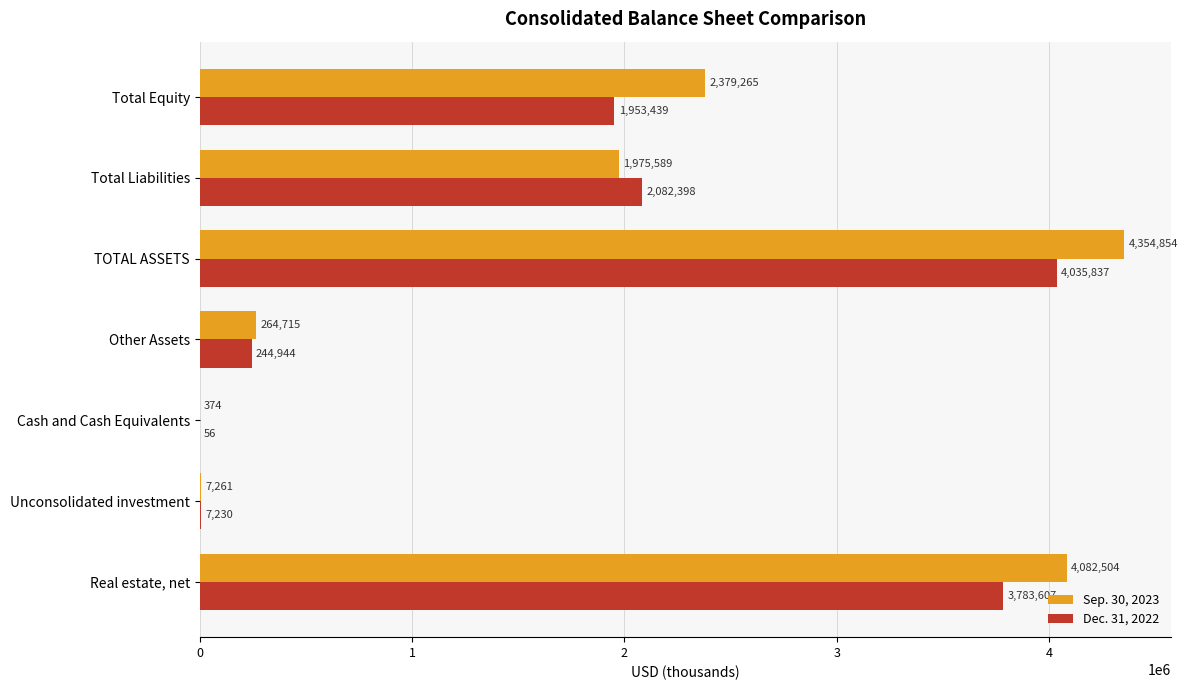

Which series has the largest total across all categories?

Sep. 30, 2023